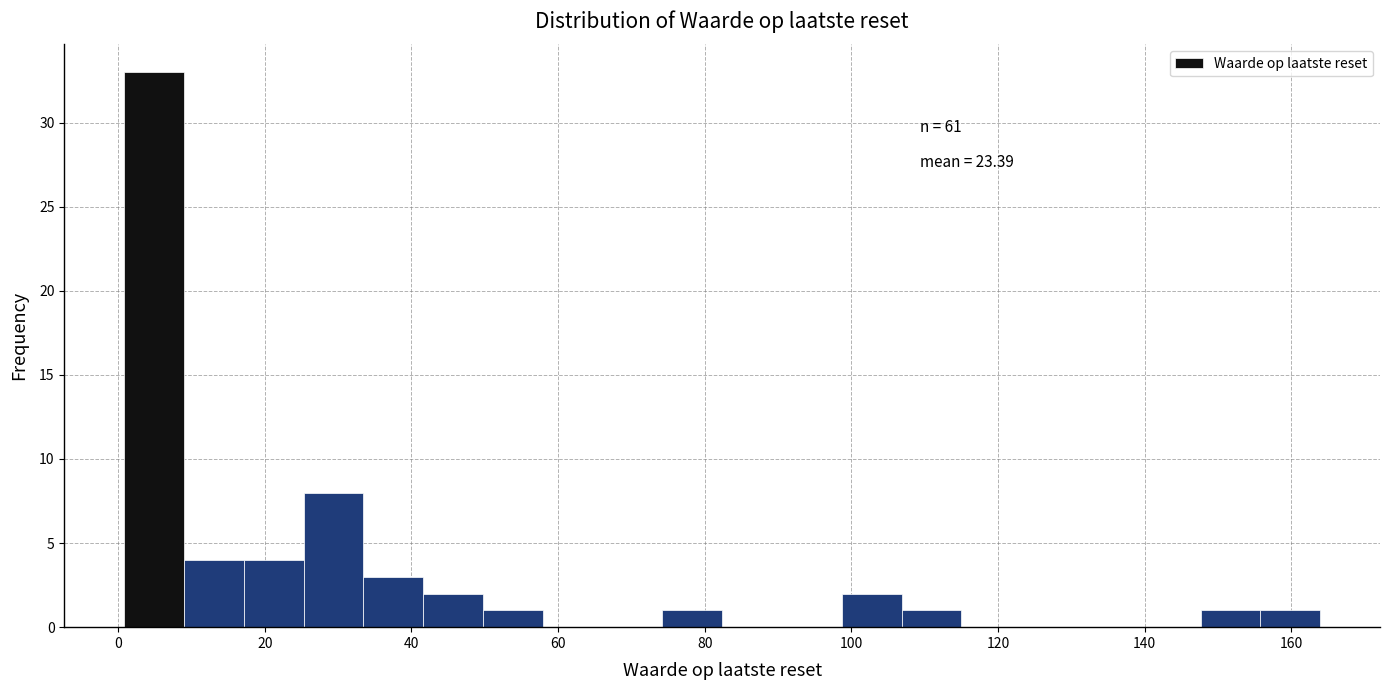

Which range on the x-axis has the tallest bar?

0 to 8